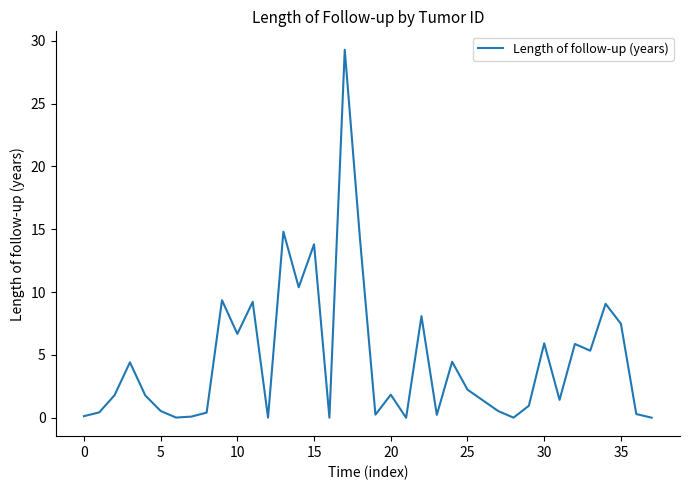

What is the difference between the maximum and minimum values?

29.3